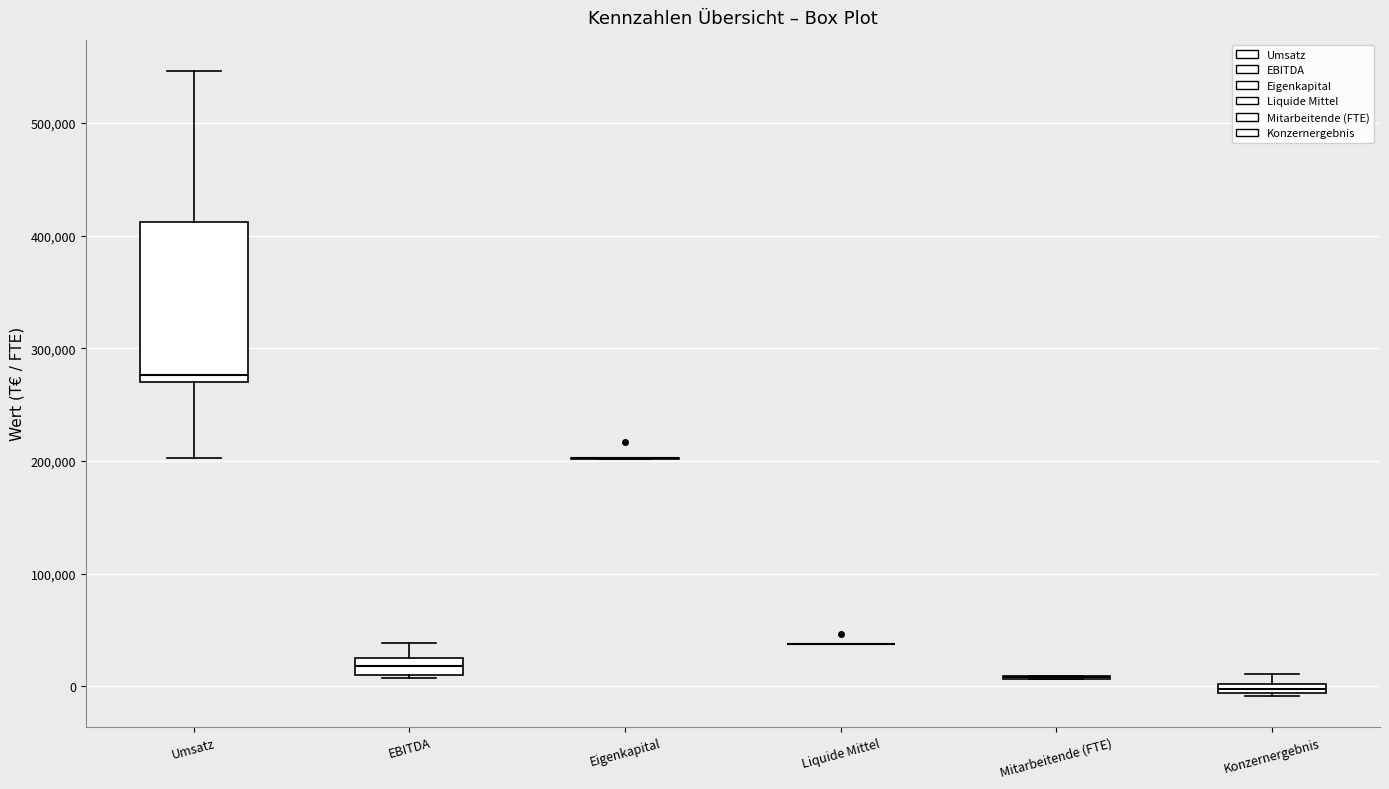

Which box is the tallest, from its lower edge to its upper edge?

Umsatz